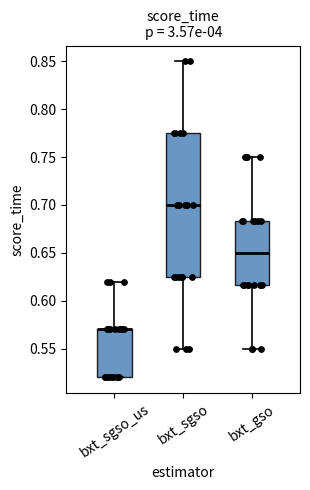

Where does the lower whisker of the box for bxt_sgso end on the y-axis? The values are not printed on the chart, so give them approximately, as read against the axis.

0.550